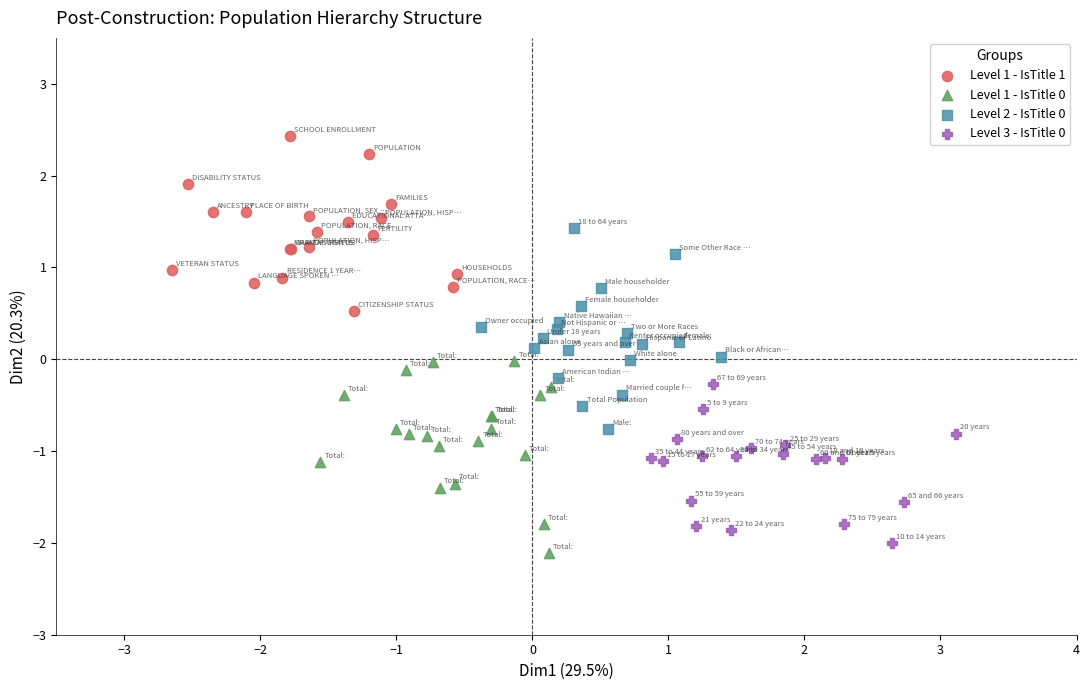

Which series reaches the maximum Y coordinate?

Level 1 - IsTitle 1